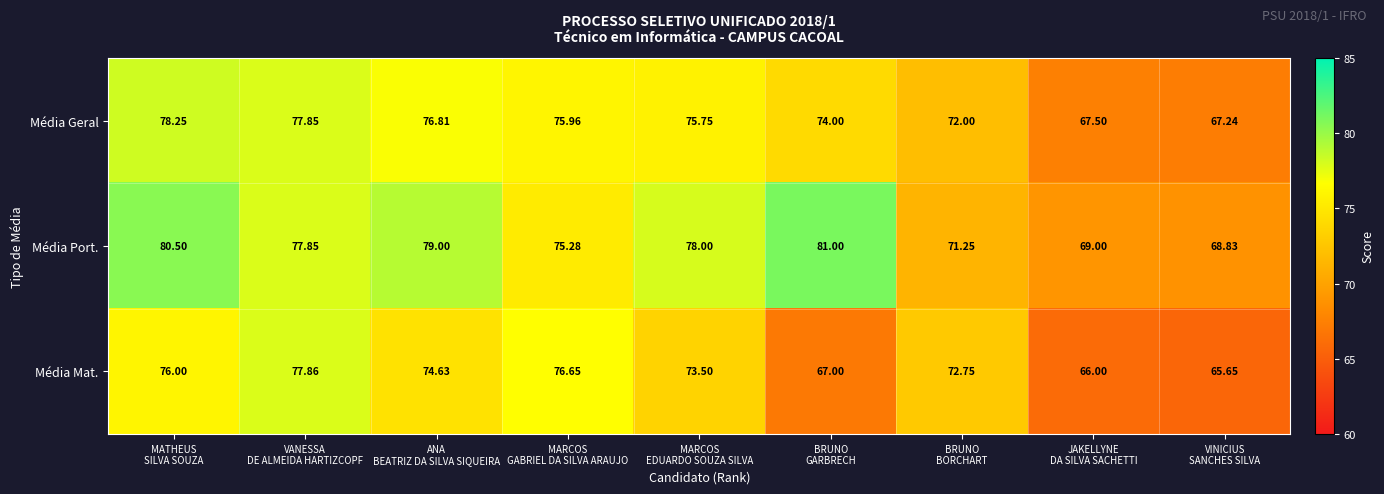

Which series changed the most between VANESSA
DE ALMEIDA HARTIZCOPF and MARCOS
GABRIEL DA SILVA ARAUJO?

Média Port.